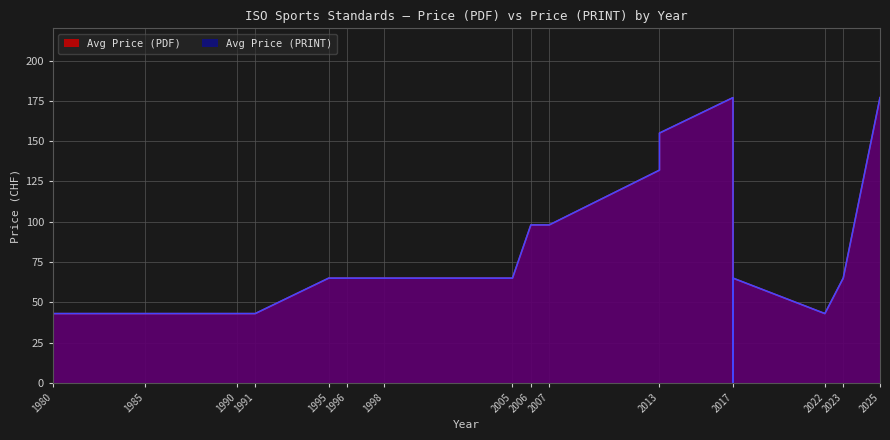

Which series has the largest total across all categories?

Avg Price (PDF)